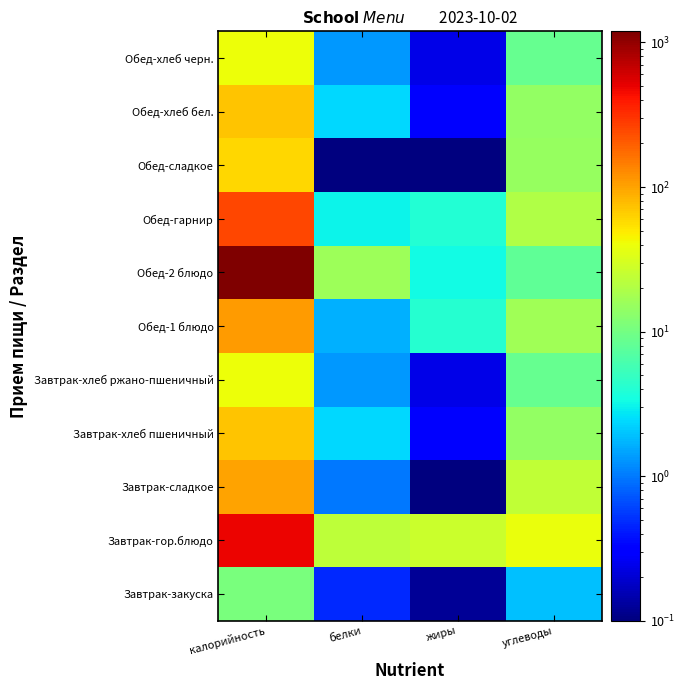

At which category is the sum across all series the highest?

калорийность